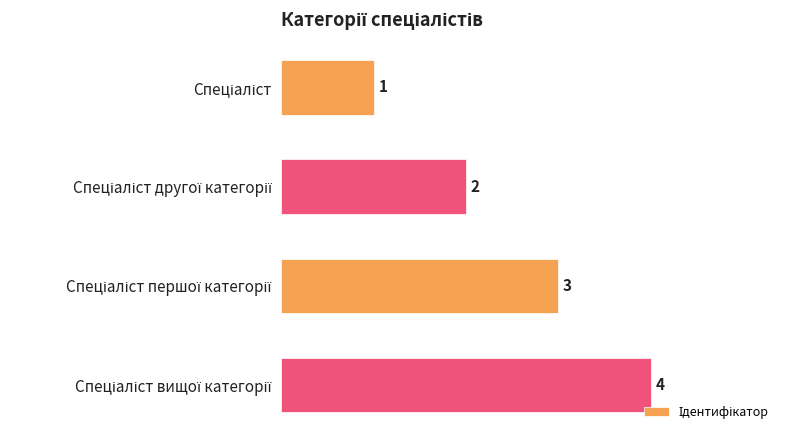

What is the sum of all values?

10